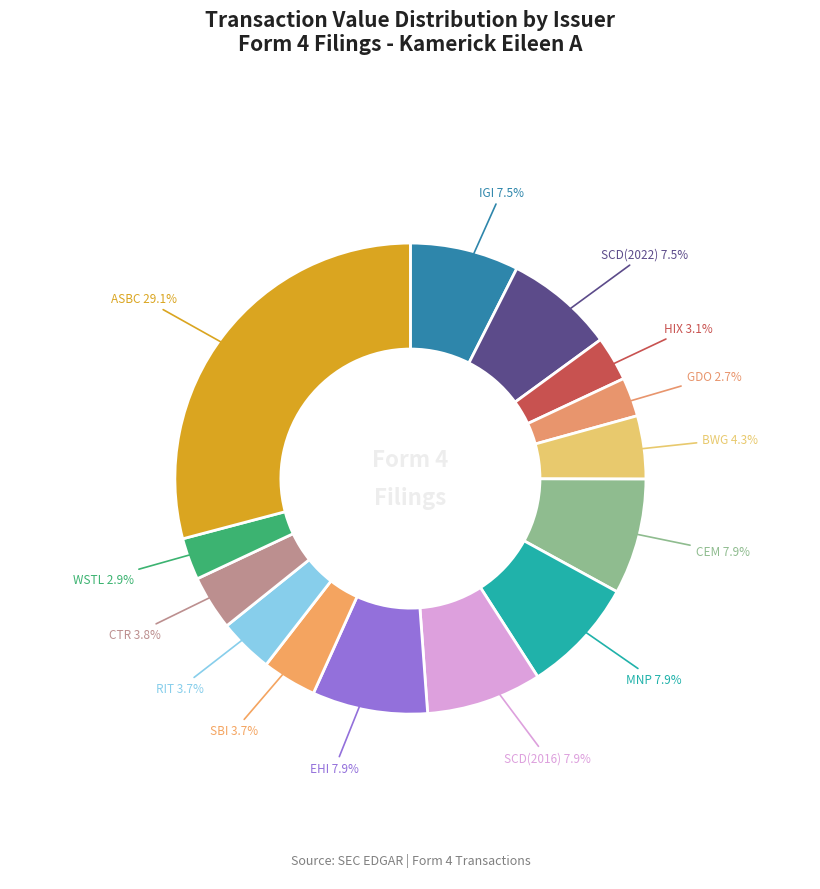

Which slice is the largest?

ASBC